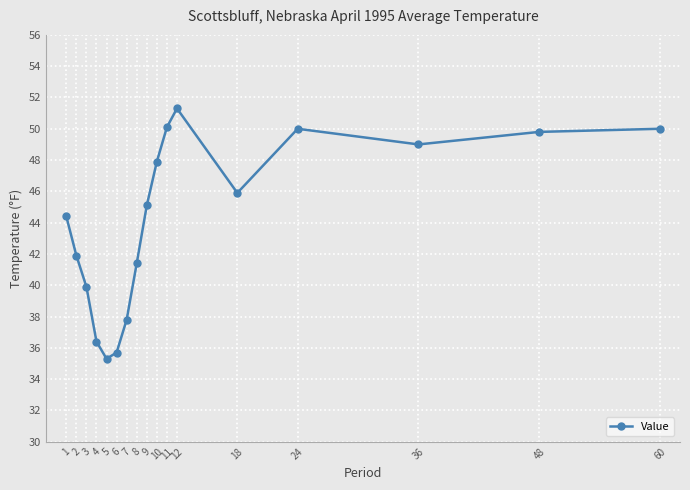

What is the average value?

44.2